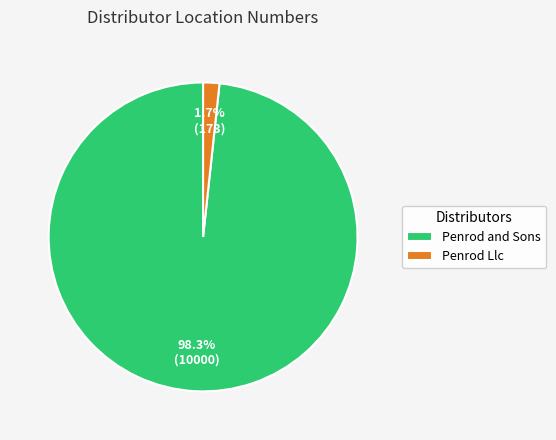

What percentage is NOT represented by Penrod and Sons?

1.7%